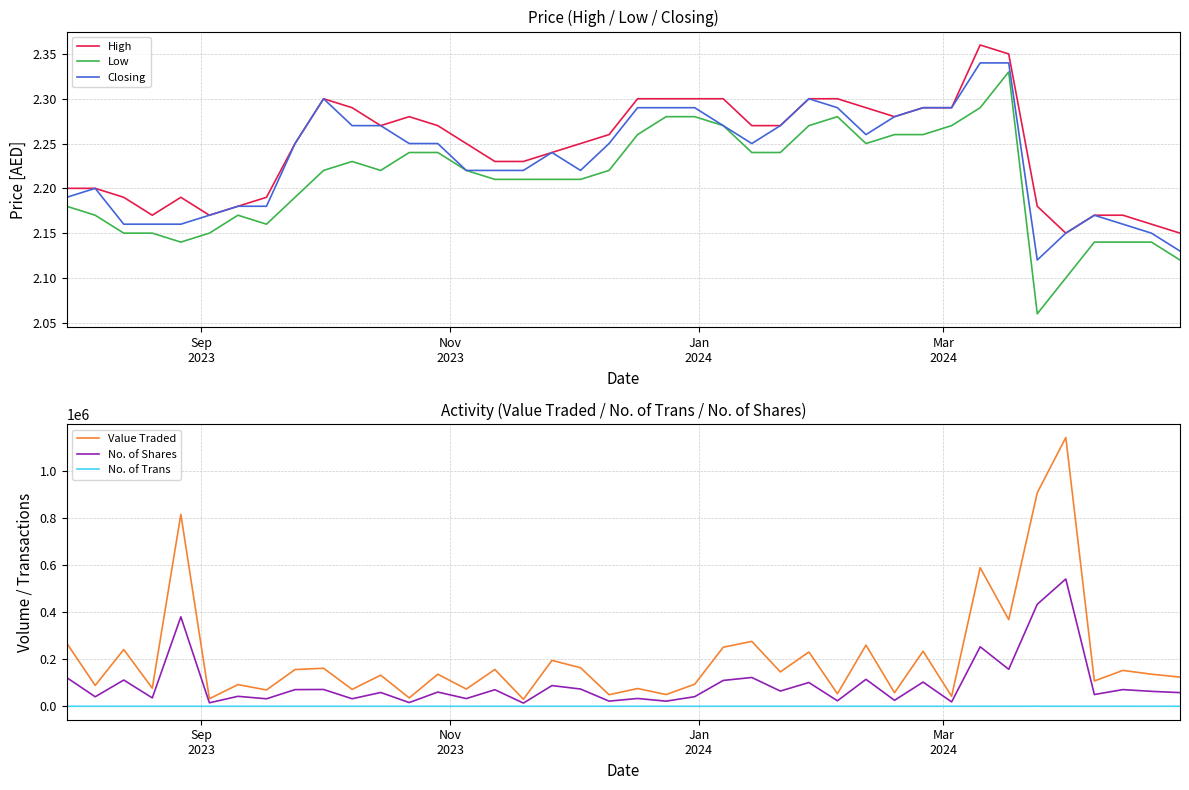

True or false: No. of Trans and Low cross at least once.

False